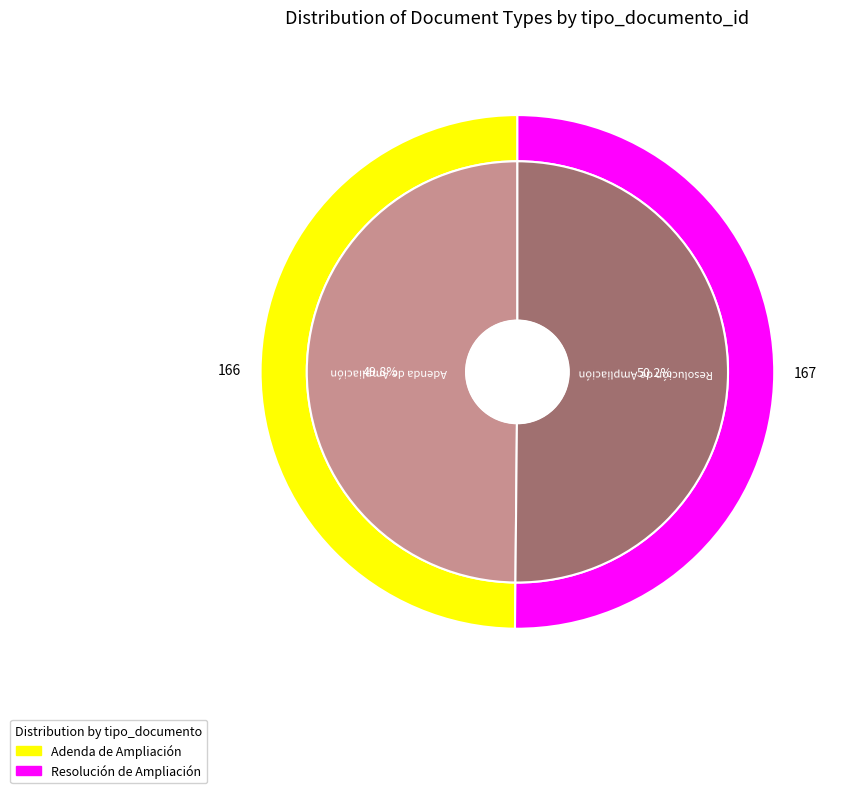

How many slices are in this pie chart?

2